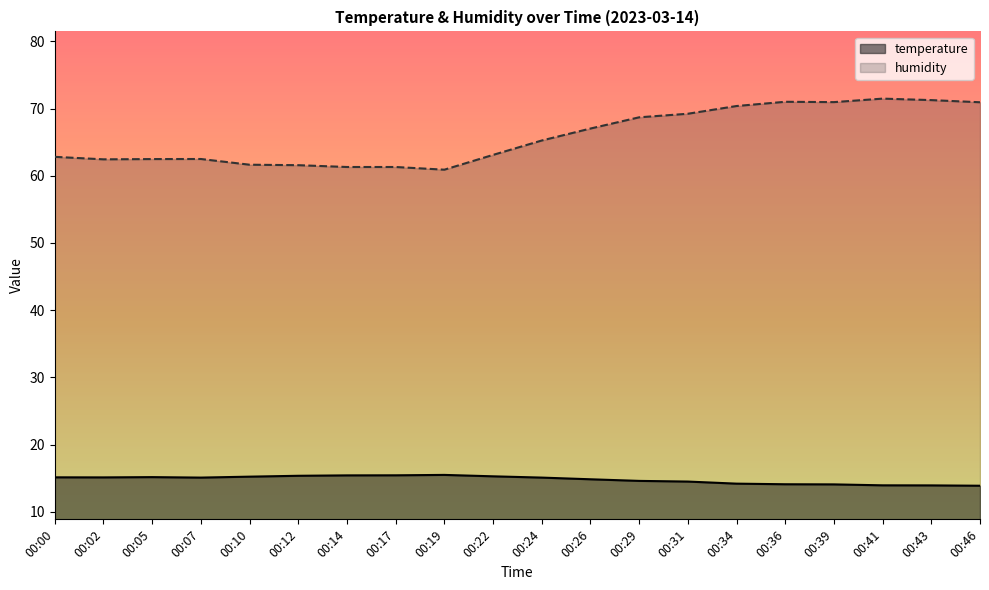

What is the highest value of the temperature series?

15.5